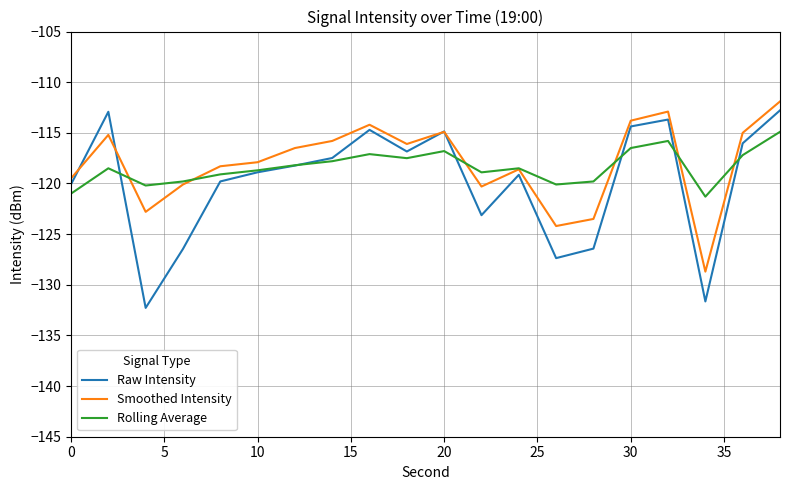

True or false: Raw Intensity and Rolling Average cross at least once.

True